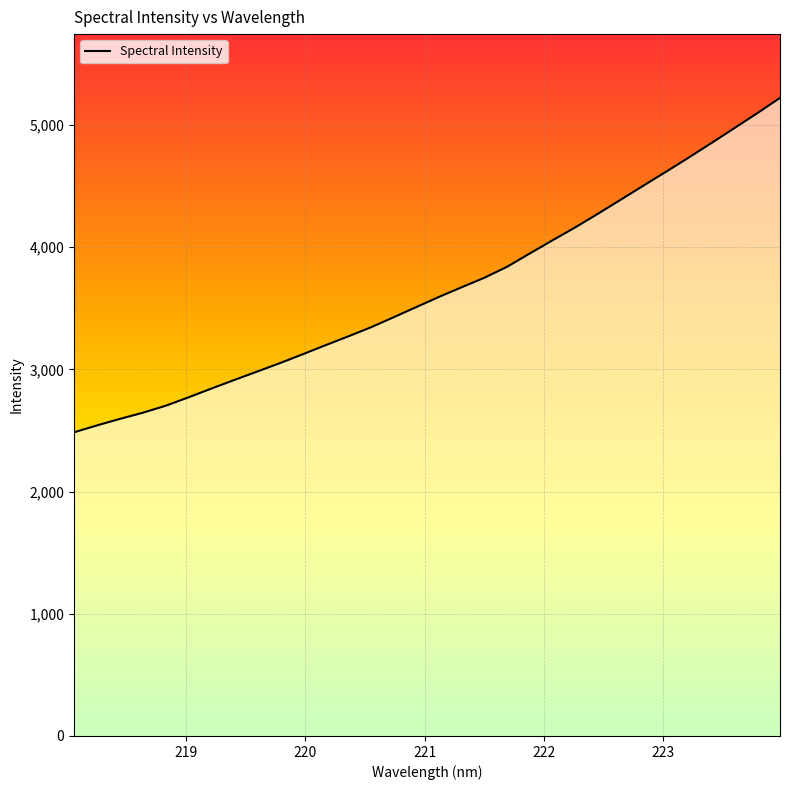

What is the difference between the maximum and minimum values?

2736.2